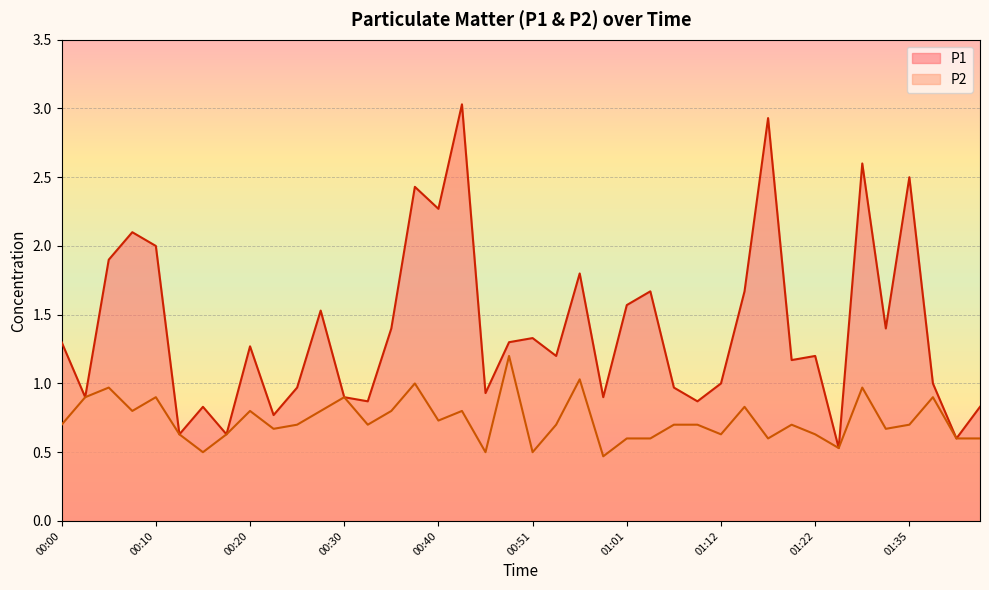

What is the sum of the P2 values at 00:56 and 00:18?

1.7